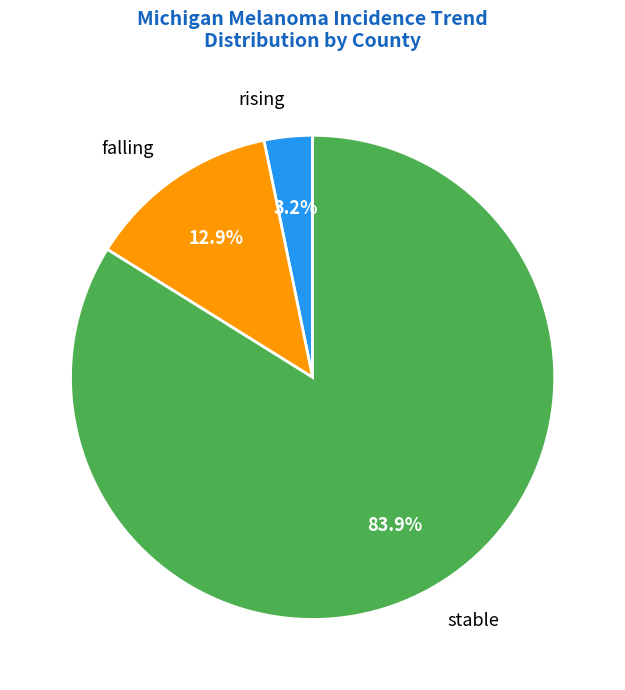

Rank the categories by value from lowest to highest.

rising, falling, stable